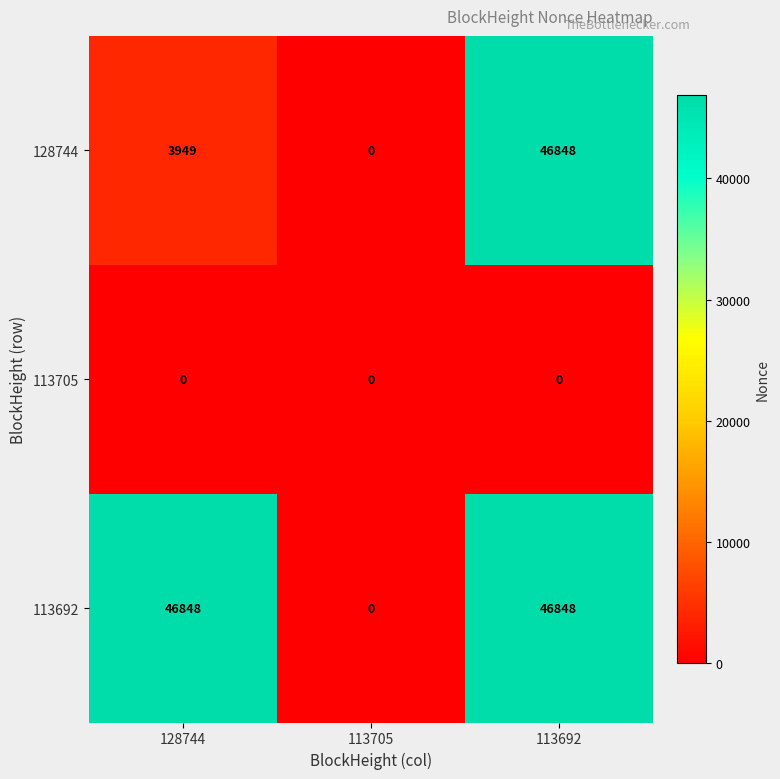

What is the difference between the maximum and minimum values in the 128744 series?

46848